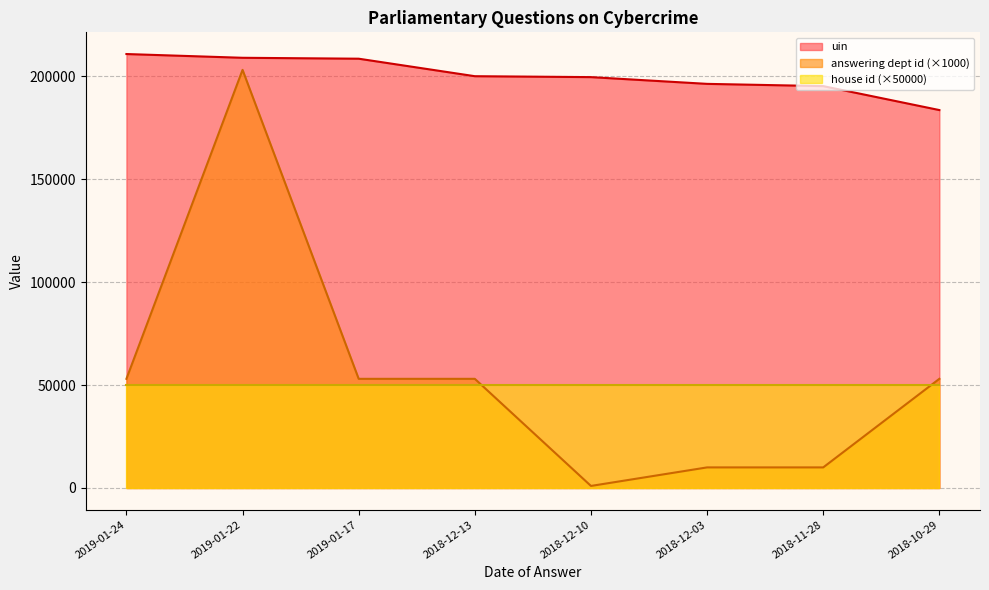

At which label is answering dept id closest to 102000?

2019-01-24